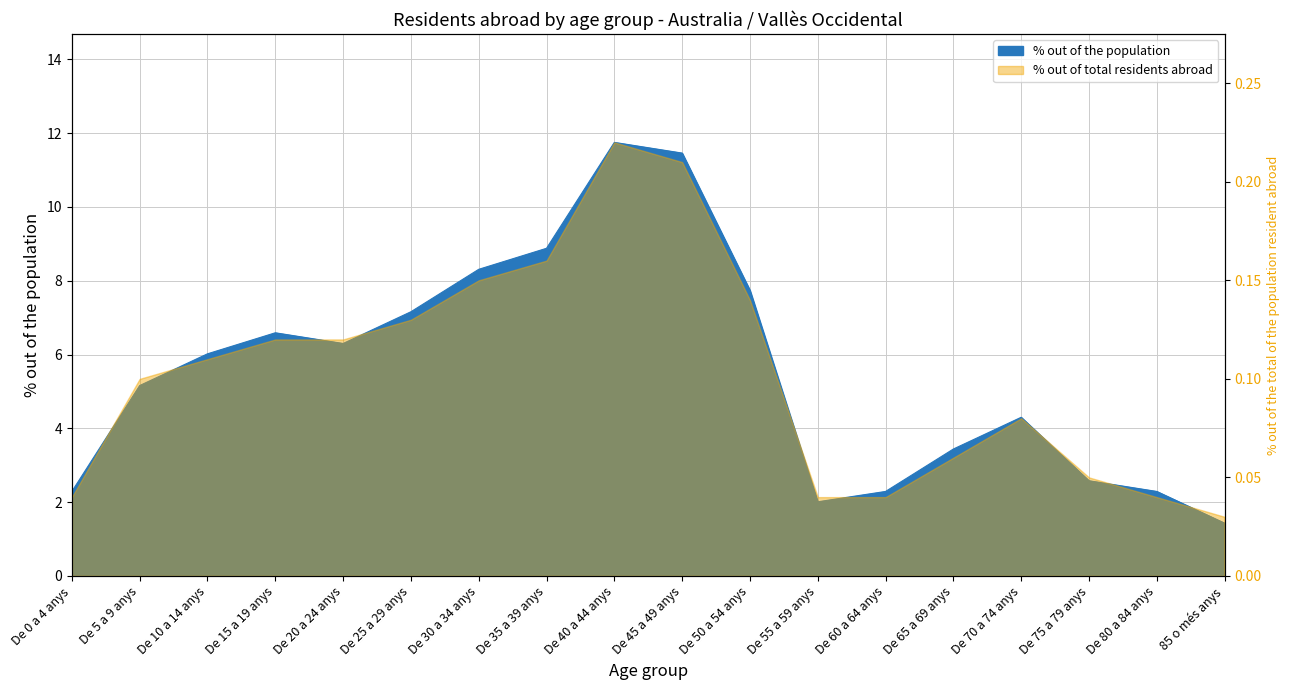

What is the change in value from De 15 a 19 anys to De 65 a 69 anys?

-3.1